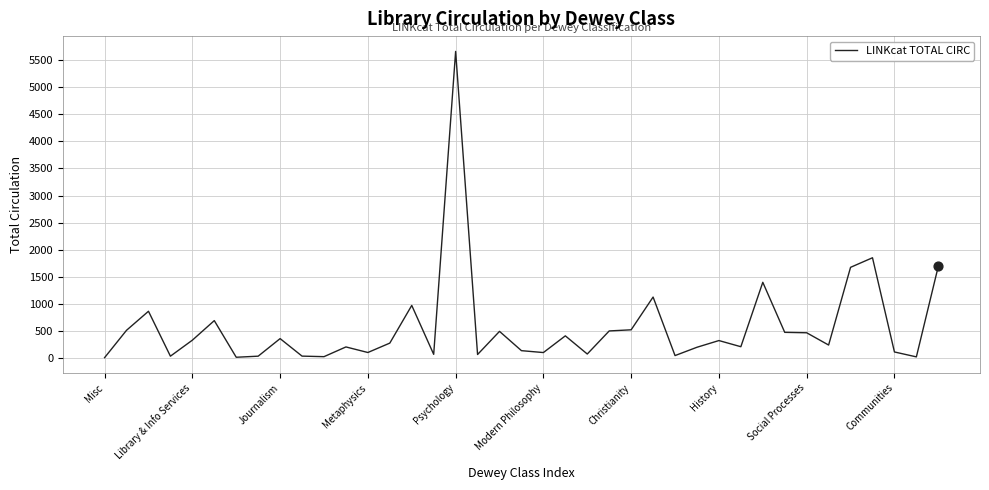

What is the difference between the maximum and minimum values?

5666